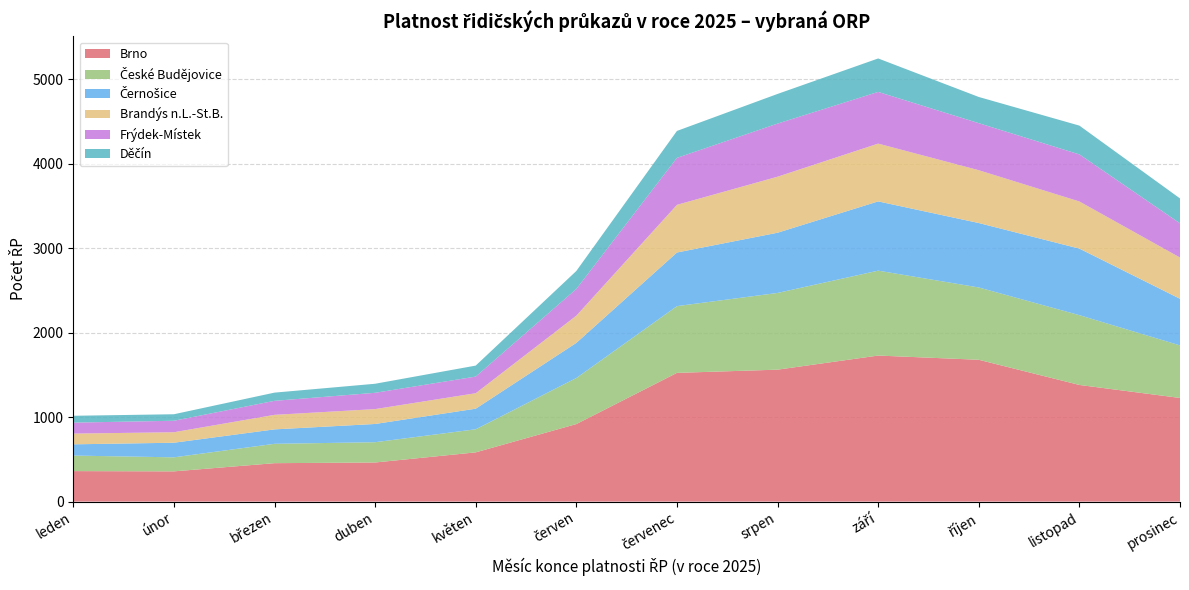

What is the highest value of the Brno series?

1729